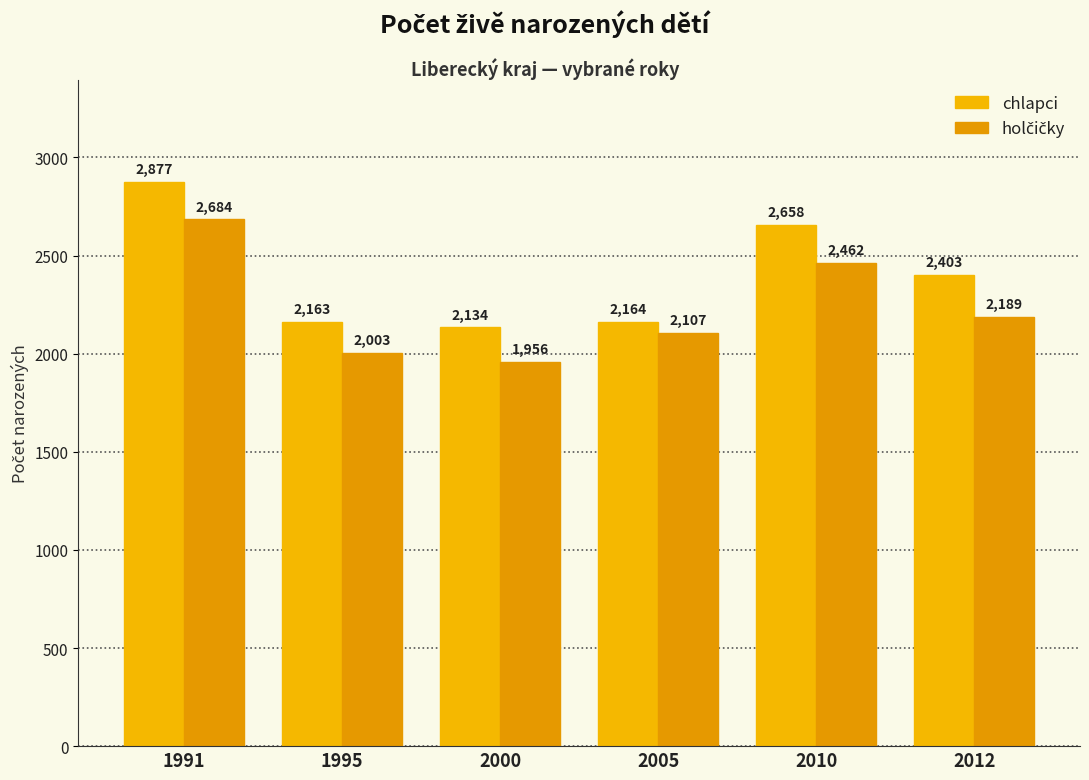

True or false: chlapci has a value of 2134 at 2000.

True